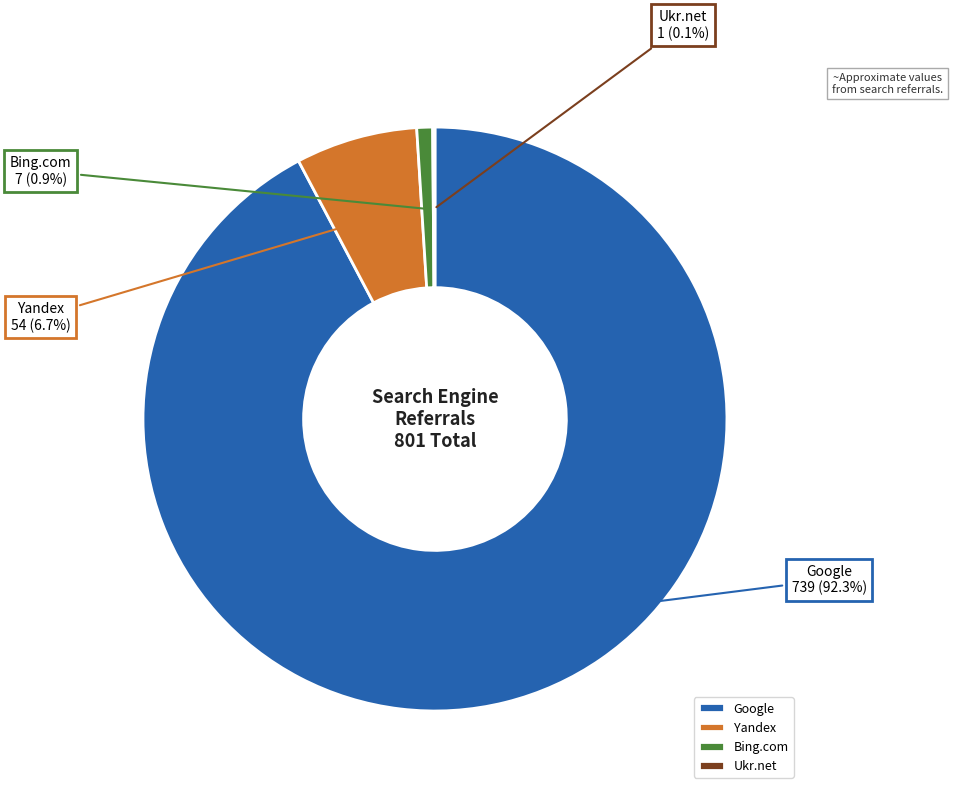

Which slice is the largest?

Google